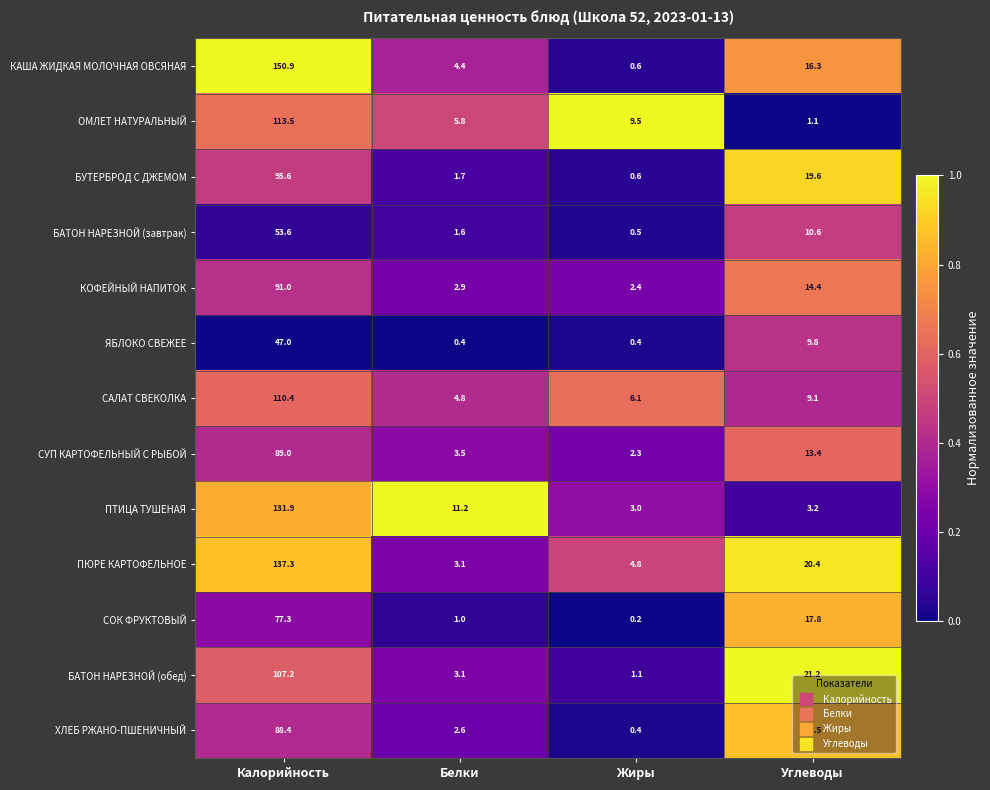

Rank the series by their maximum value, from highest to lowest.

КАША ЖИДКАЯ МОЛОЧНАЯ ОВСЯНАЯ, ПЮРЕ КАРТОФЕЛЬНОЕ, ПТИЦА ТУШЕНАЯ, ОМЛЕТ НАТУРАЛЬНЫЙ, САЛАТ СВЕКОЛКА, БАТОН НАРЕЗНОЙ (обед), БУТЕРБРОД С ДЖЕМОМ, КОФЕЙНЫЙ НАПИТОК, СУП КАРТОФЕЛЬНЫЙ С РЫБОЙ, ХЛЕБ РЖАНО-ПШЕНИЧНЫЙ, СОК ФРУКТОВЫЙ, БАТОН НАРЕЗНОЙ (завтрак), ЯБЛОКО СВЕЖЕЕ